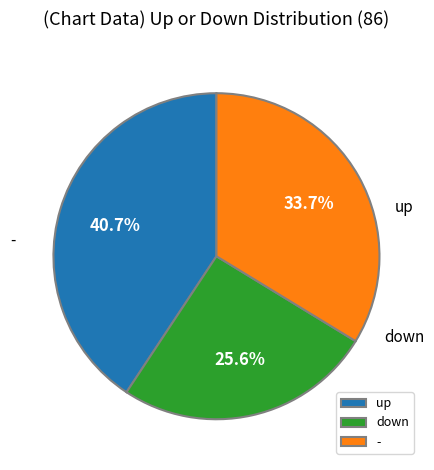

How many slices are in this pie chart?

3